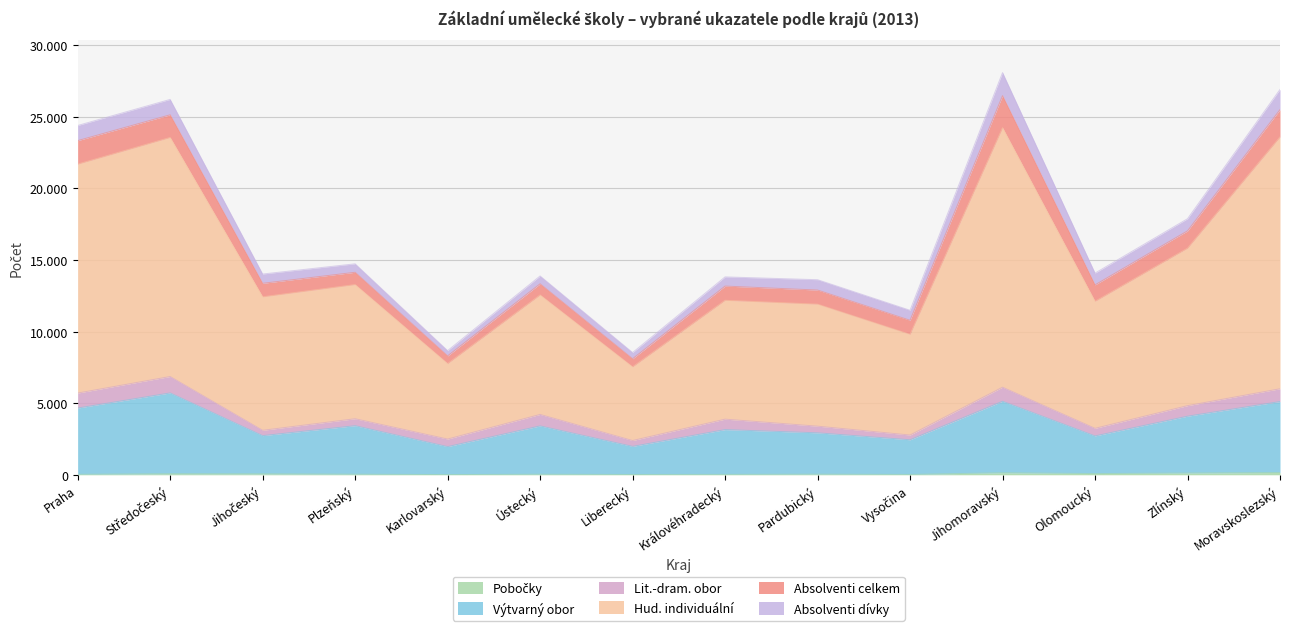

At which category is the sum across all series the highest?

Jihomoravský